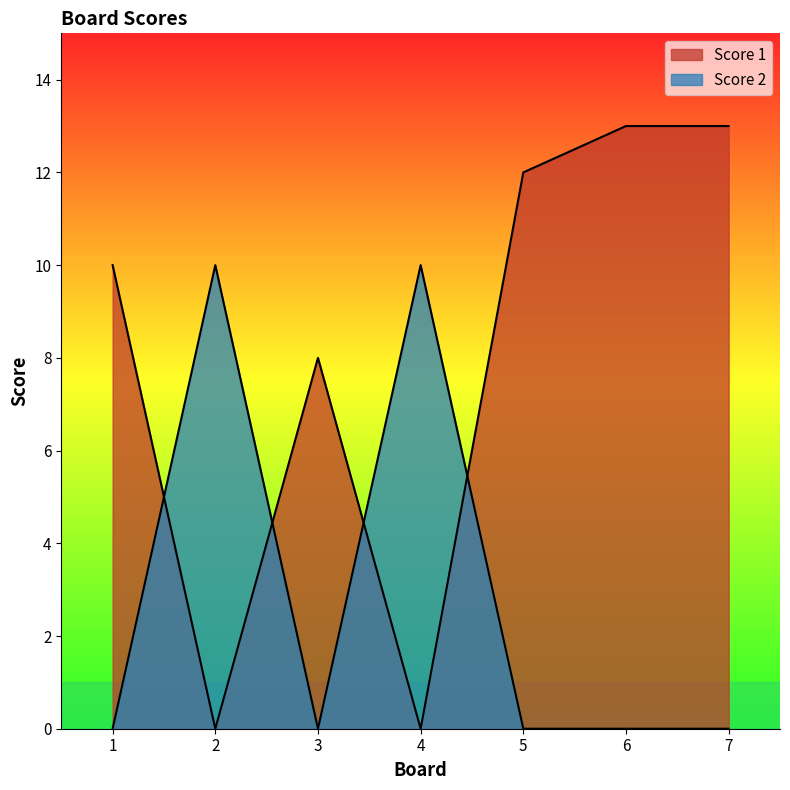

Reading right to left, extract all data points from this chart.

Score 1: 13	13	12	0	8	0	10
Score 2: 0	0	0	10	0	10	0